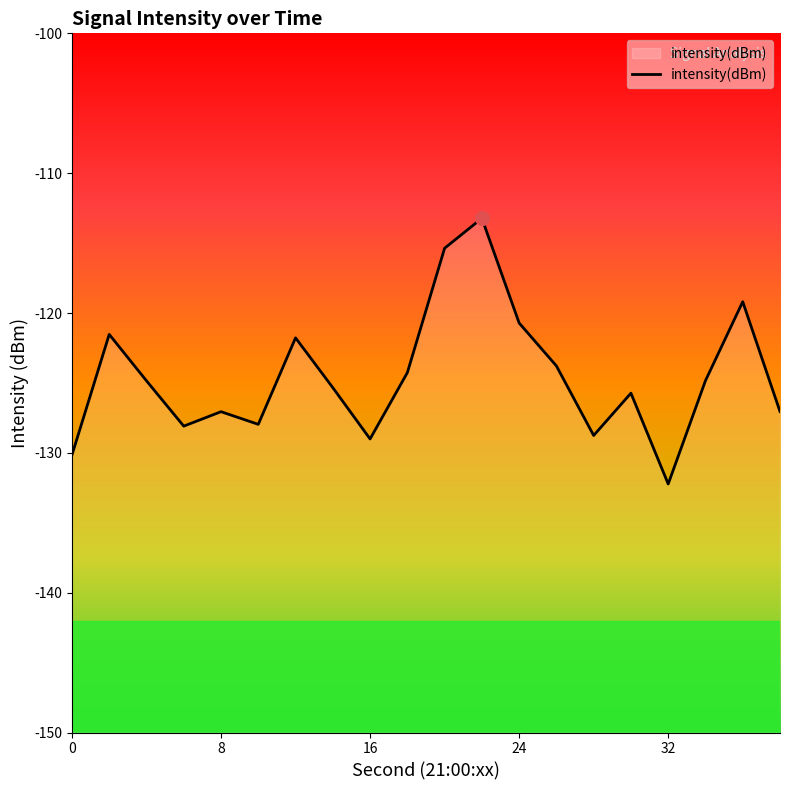

Is it true that the value at 8 is -127.1?

True